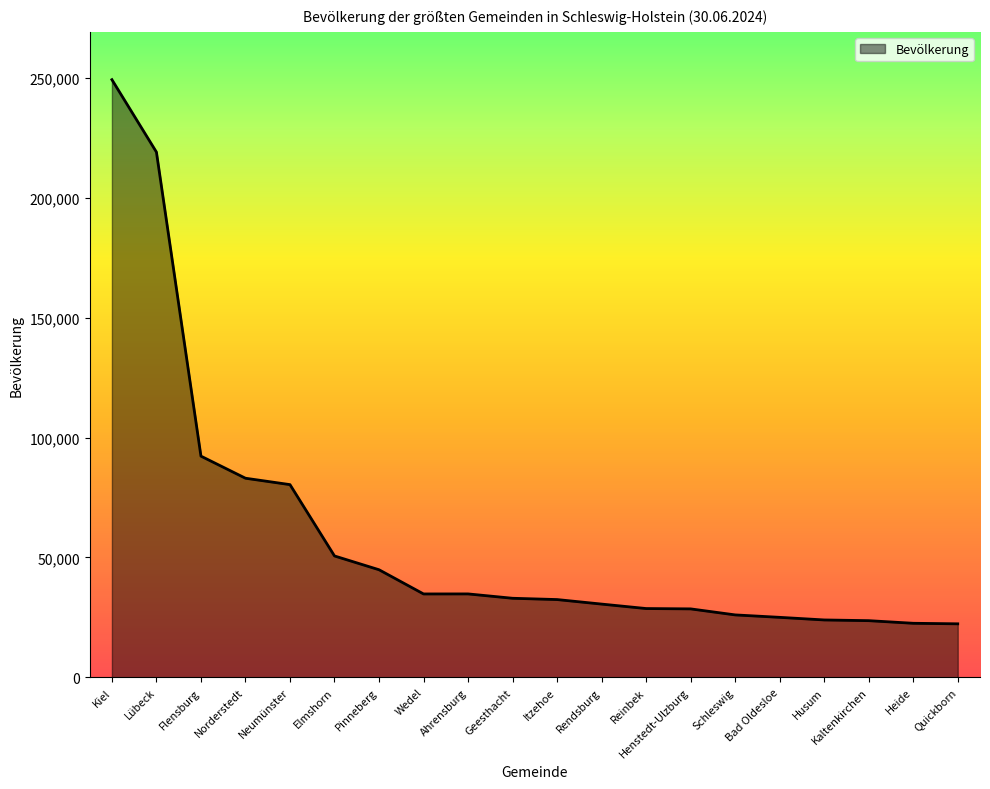

Is it true that the value at Rendsburg is 19625?

False